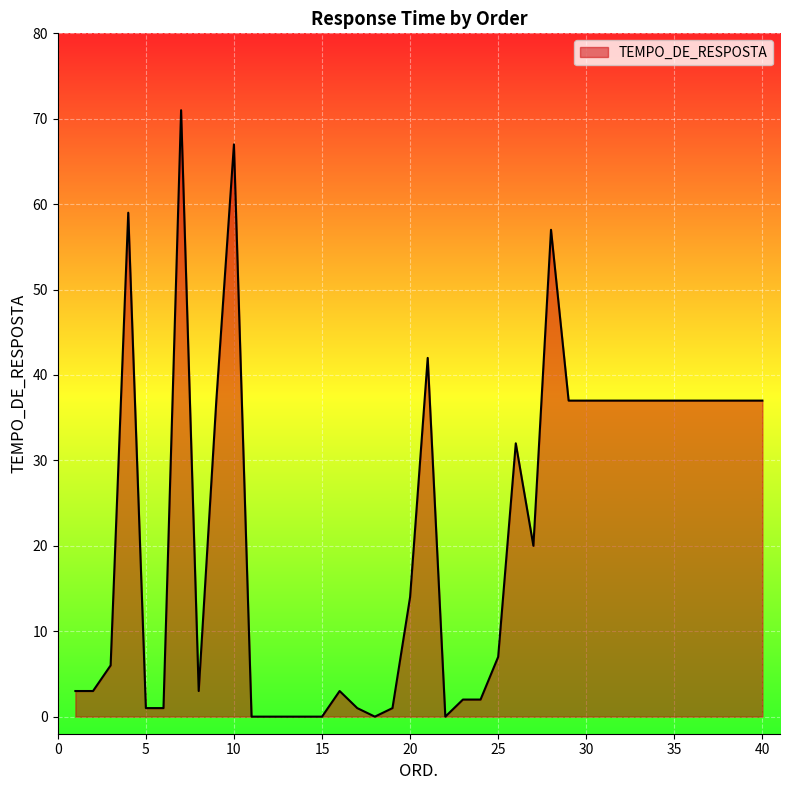

What is the maximum value shown in the chart?

71